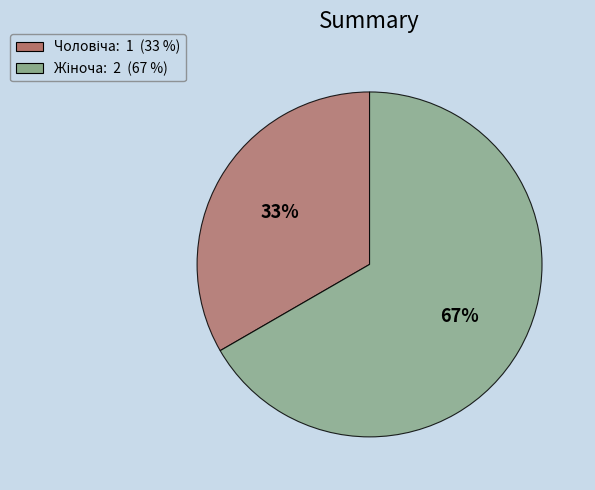

To the nearest percent, what is the average slice percentage?

50%